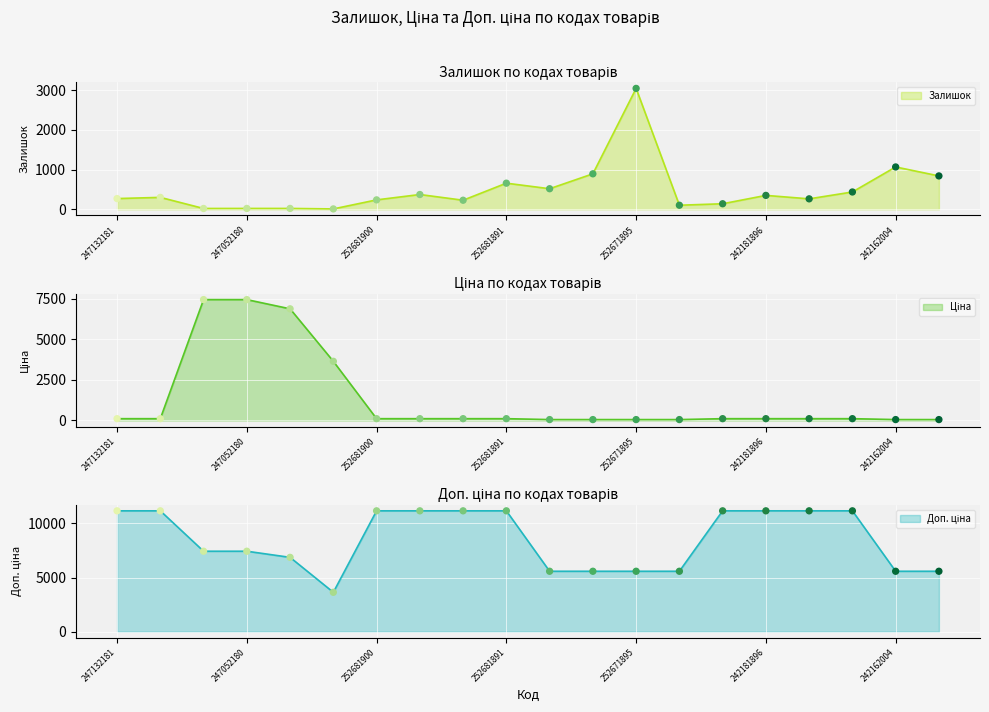

Is the value of Ціна at 242181783 greater than the value of Доп. ціна at 252671900?

No